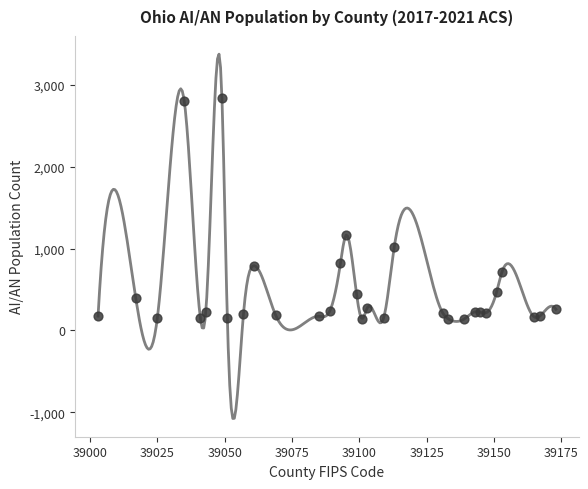

What is the range of Y values (max minus min)?

2701